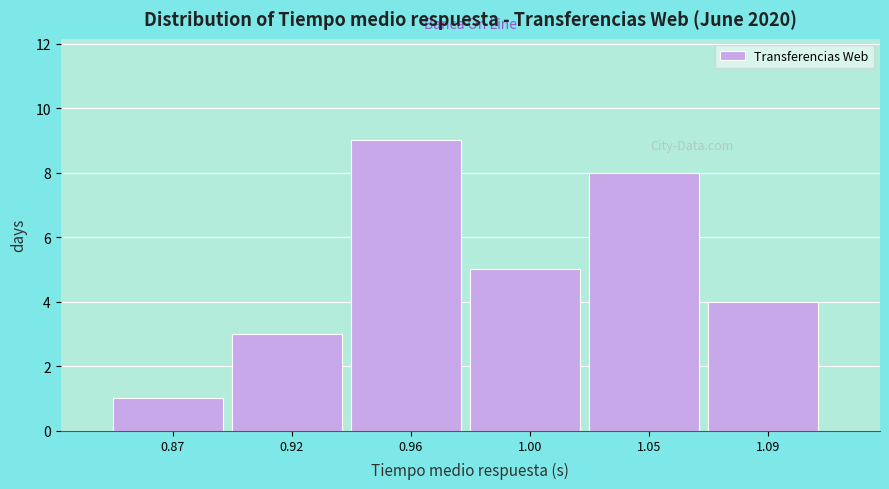

Reading right to left, extract all data points from this chart.

1.09=4	1.05=8	1.00=5	0.96=9	0.92=3	0.87=1